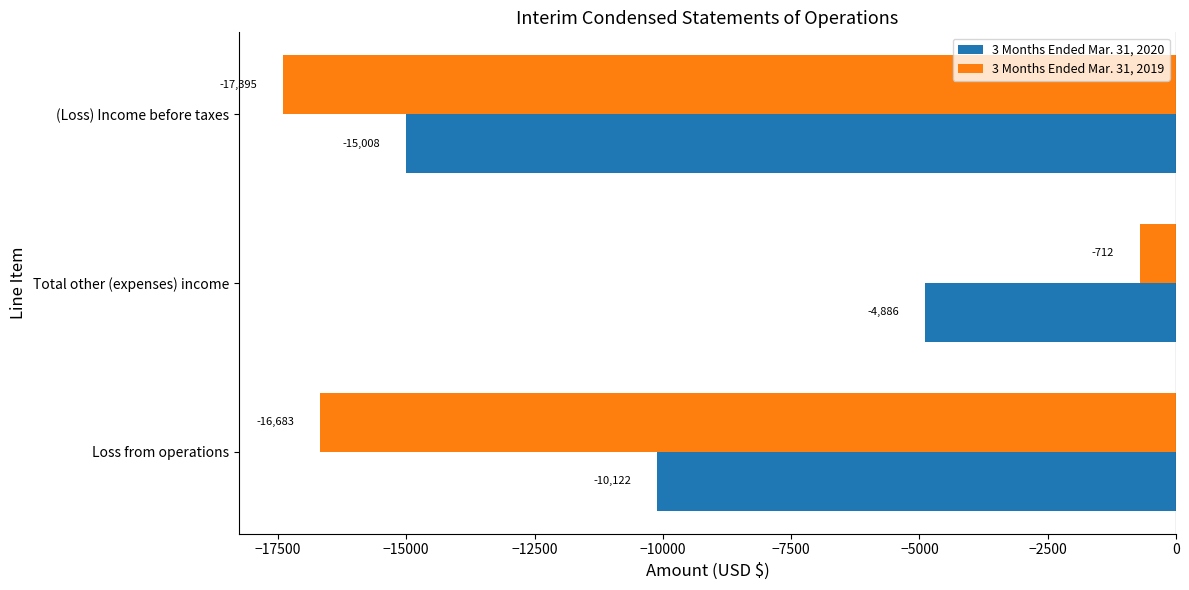

What is the total value across all series at Loss from operations?

-26805